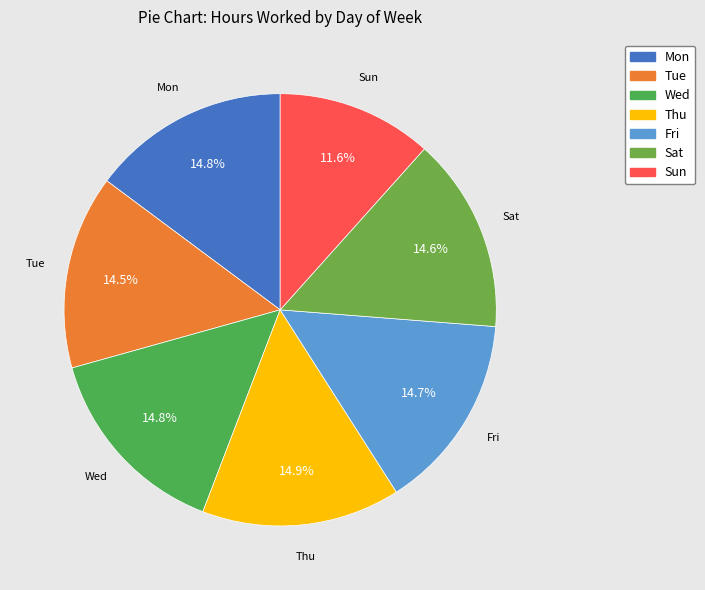

To the nearest percent, what is the combined percentage of Wed and Mon?

30%